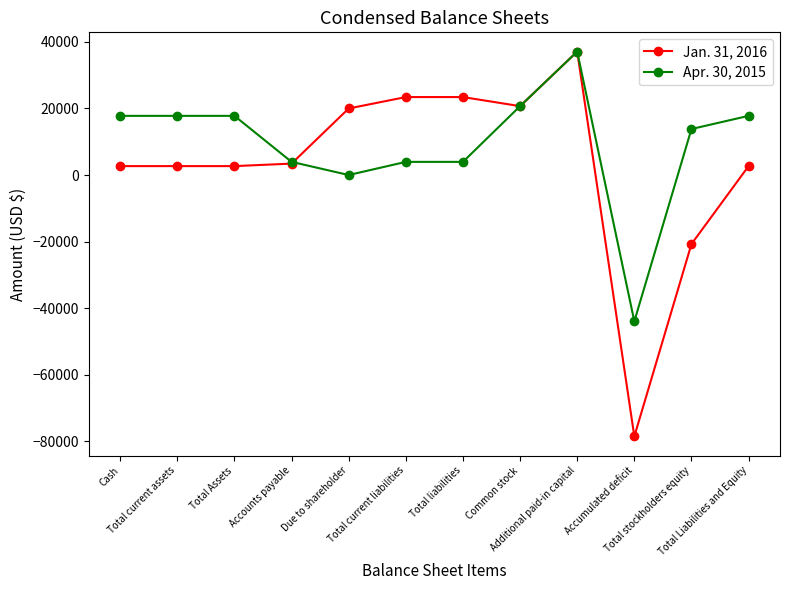

Which series has the widest spread of values?

Jan. 31, 2016